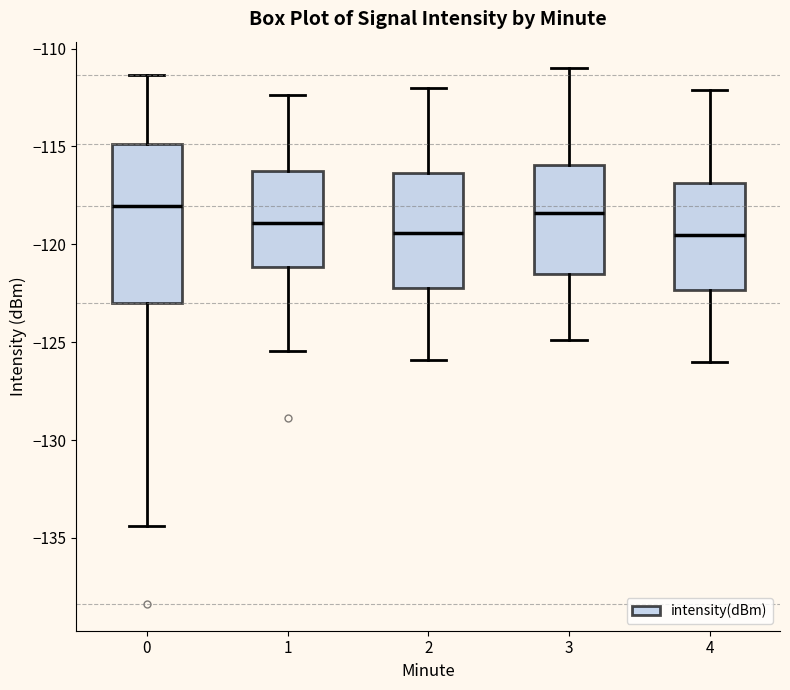

Which box is the tallest, from its lower edge to its upper edge?

0